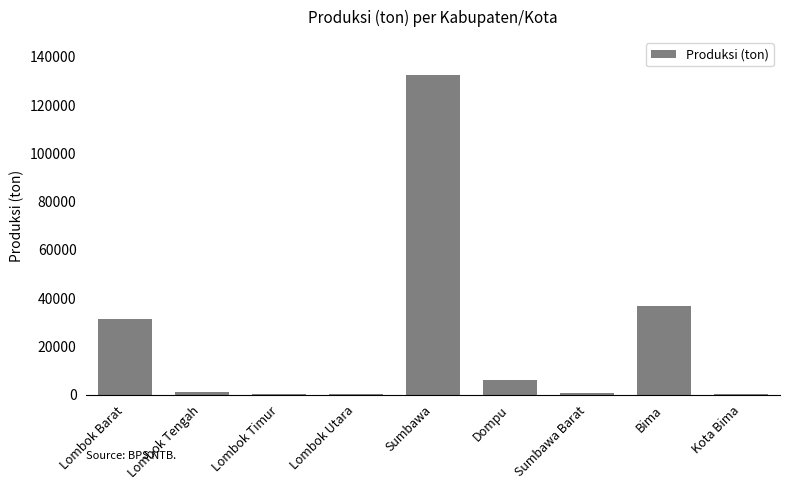

What is the sum of all values?

209160.3